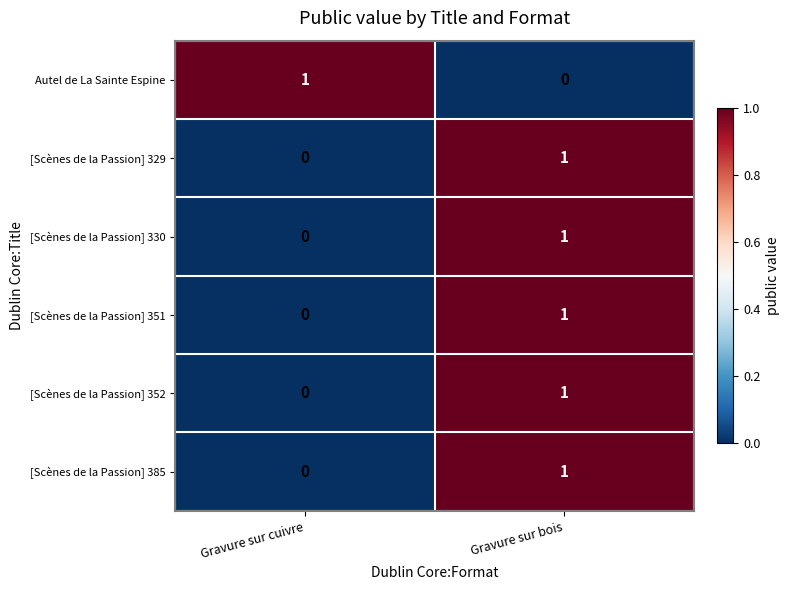

Reading left to right, extract all data points from this chart.

Autel de La Sainte Espine: 1	0
[Scènes de la Passion] 329: 0	1
[Scènes de la Passion] 330: 0	1
[Scènes de la Passion] 351: 0	1
[Scènes de la Passion] 352: 0	1
[Scènes de la Passion] 385: 0	1